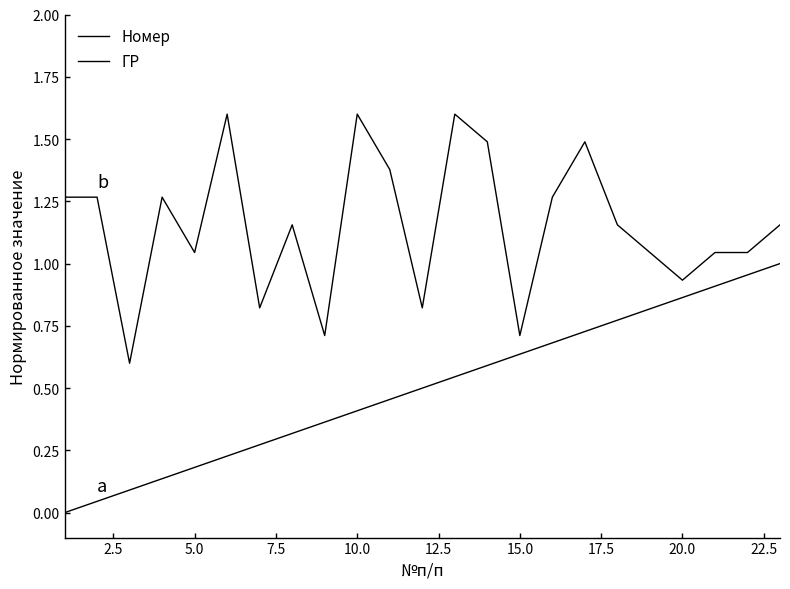

Is this an area chart (filled region under the line)?

No